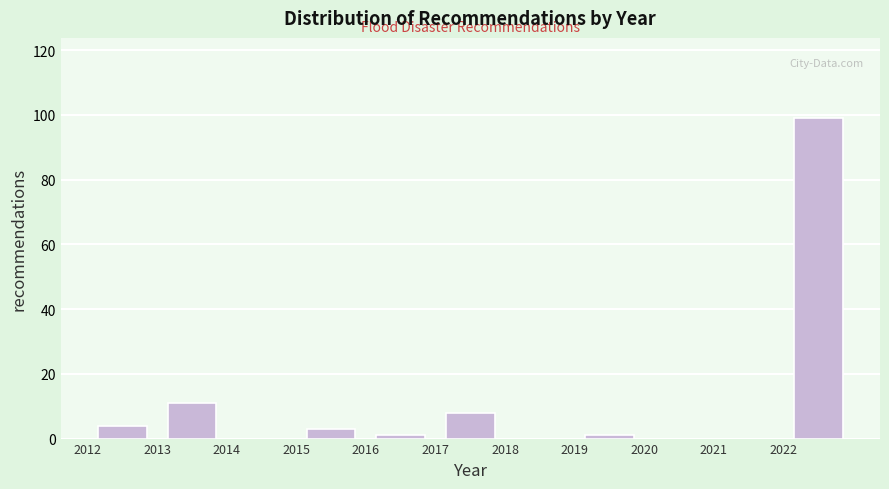

Reading left to right, list every bar in this chart as the range it spans on the x-axis followed by its height. The values are not printed on the chart, so give them approximately, as read against the axis.

2012 to 2013: 4
2013 to 2014: 12
2014 to 2015: 0
2015 to 2016: 4
2016 to 2017: under 2
2017 to 2018: 8
2018 to 2019: 0
2019 to 2020: under 2
2020 to 2021: 0
2021 to 2022: 0
2022 to 2023: 100